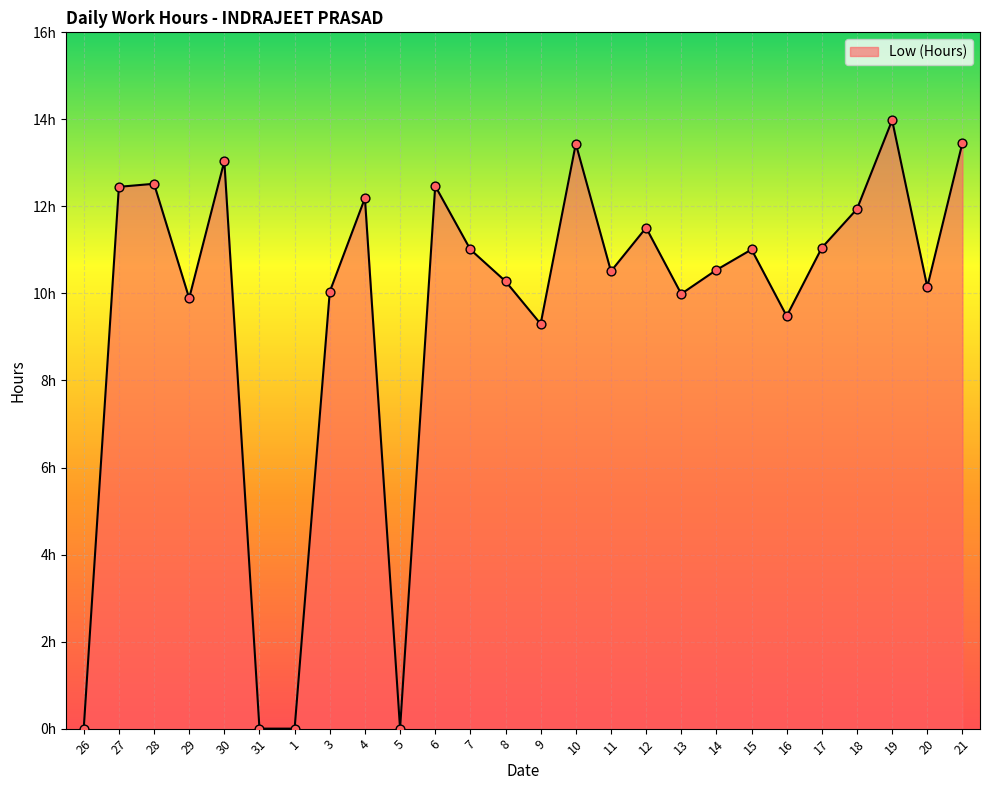

What is the change in value from 26 to 12?

+11.5